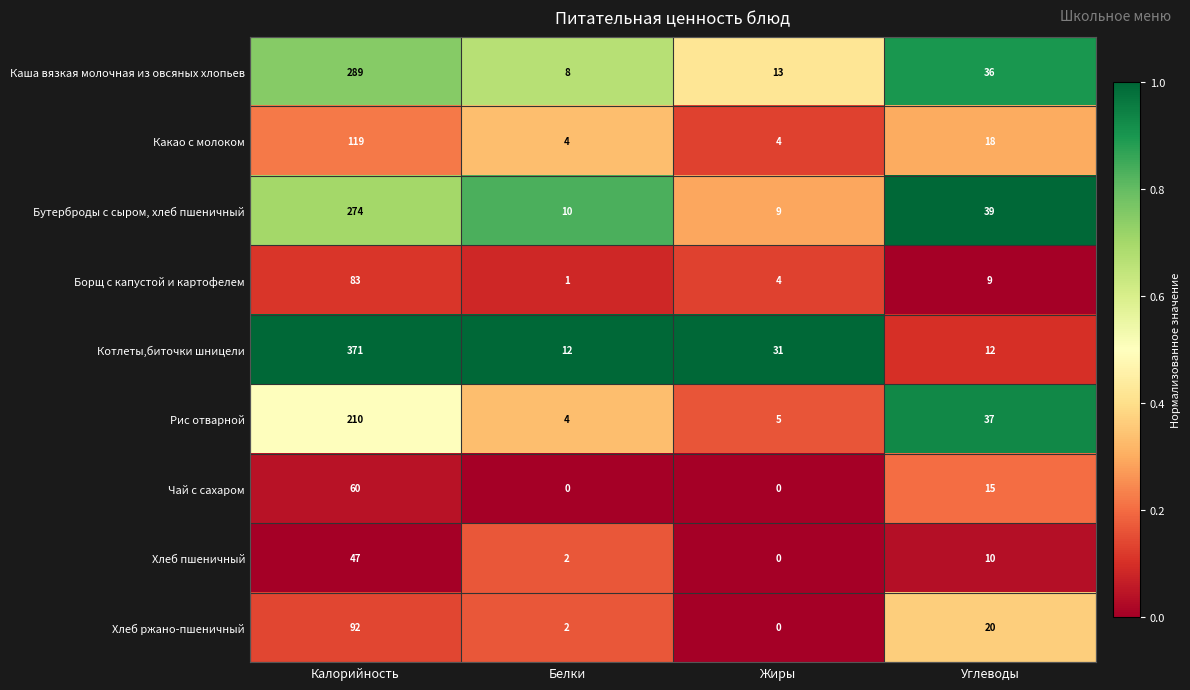

How many series are shown in this chart?

9